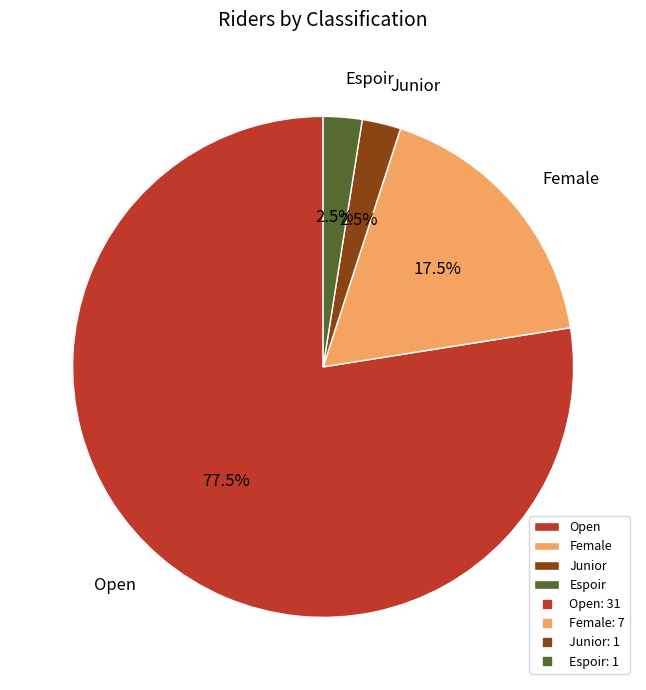

Which category has the biggest portion of the pie?

Open